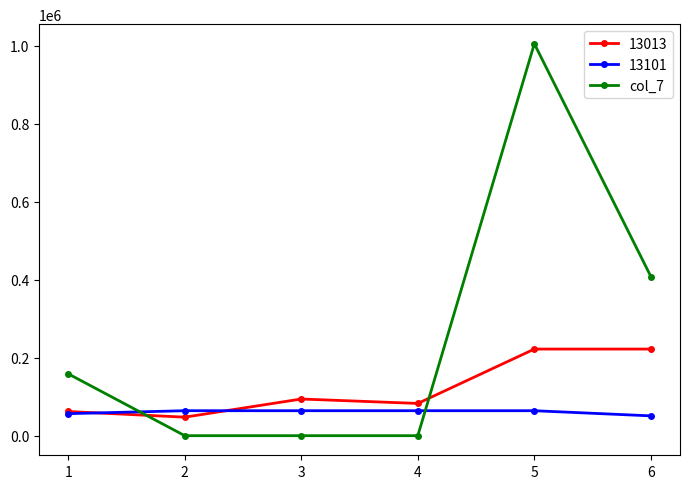

Which series has the widest spread of values?

col_7